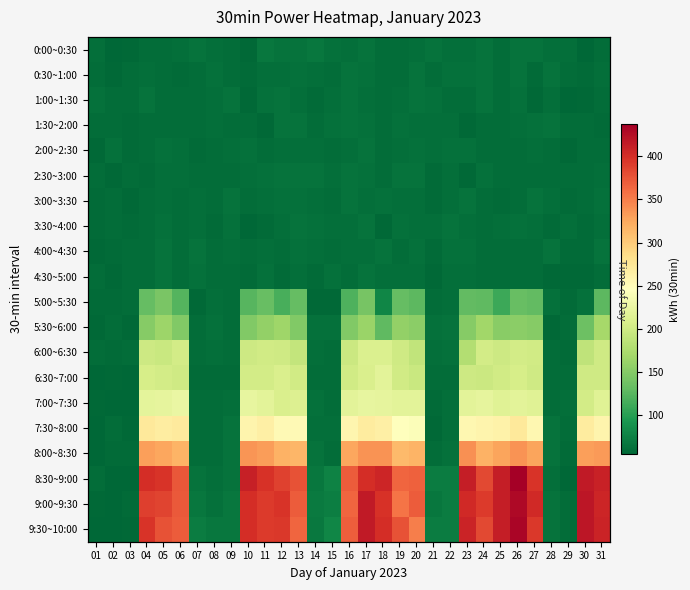

True or false: 5:30~6:00 has a value of 89 at 19.

False